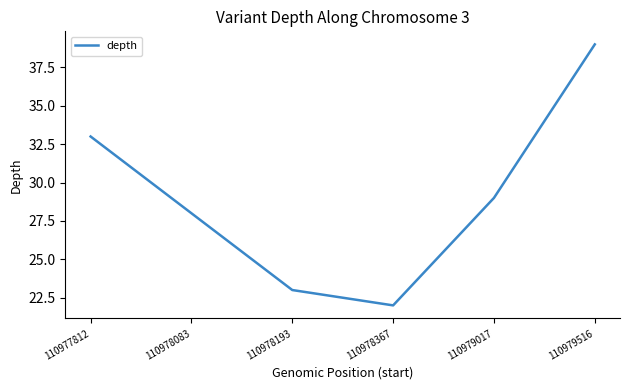

Is this an area chart (filled region under the line)?

No